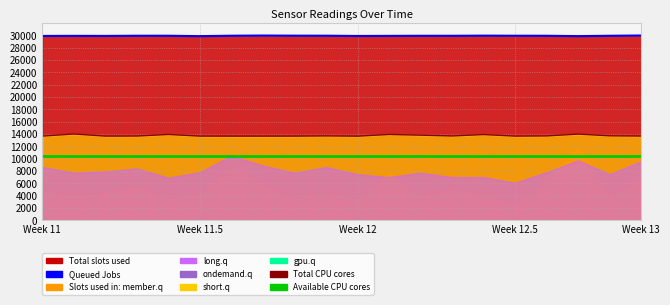

Does the chart display data point markers on the line(s)?

No